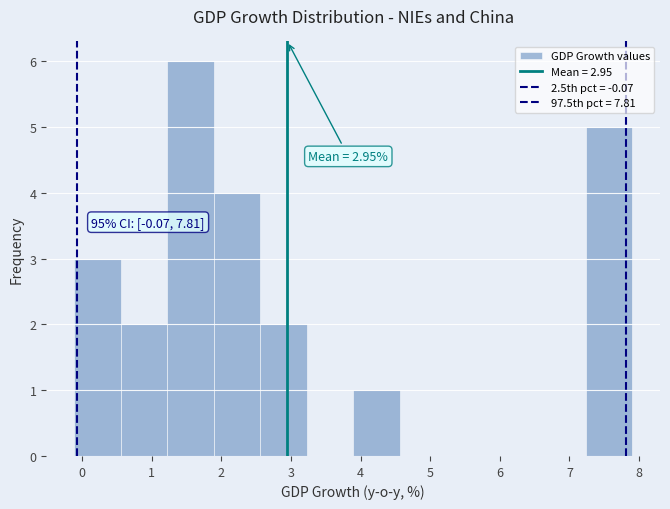

Which range on the x-axis has the tallest bar?

1.2 to 1.9